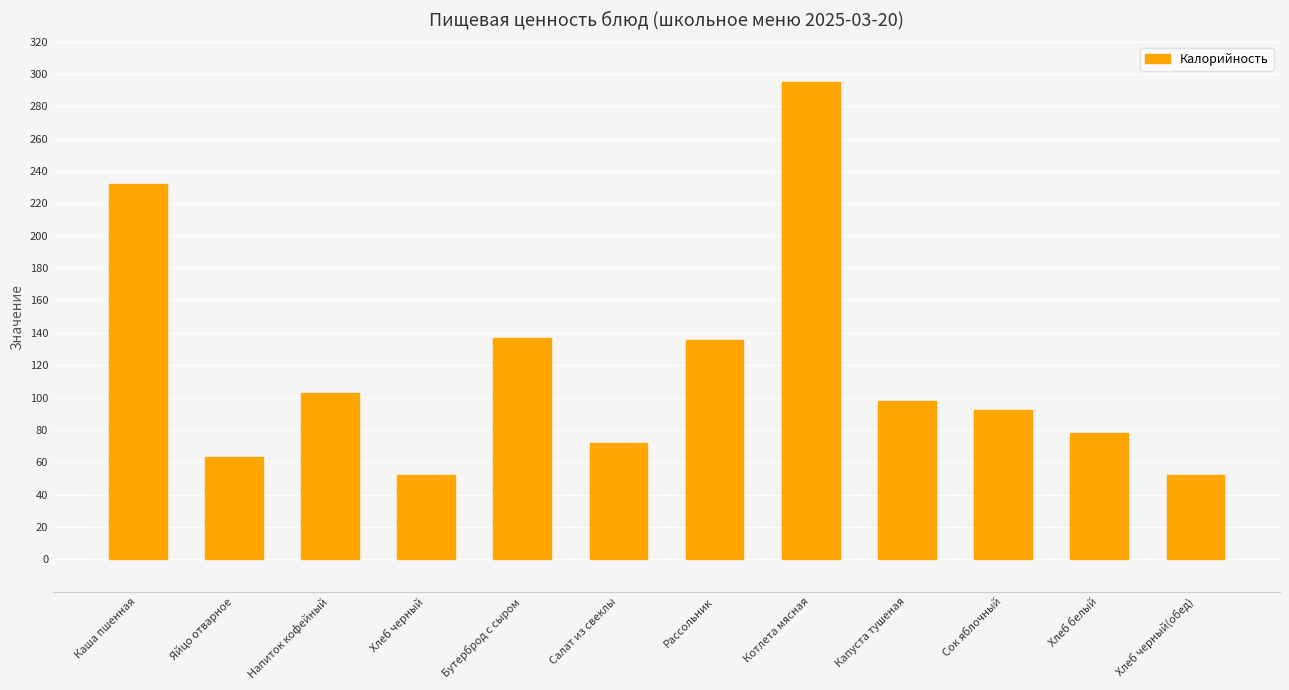

How many categories are shown in the chart?

12